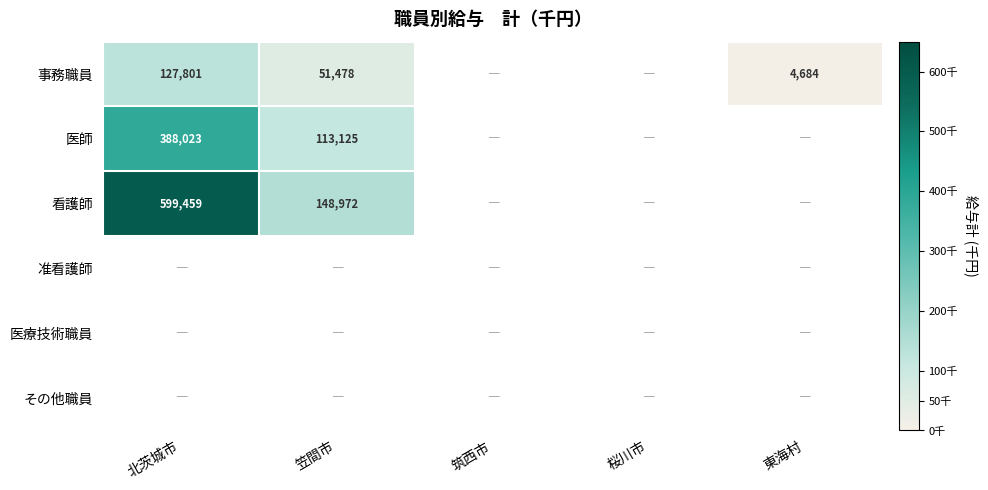

Which series has the largest total across all categories?

看護師